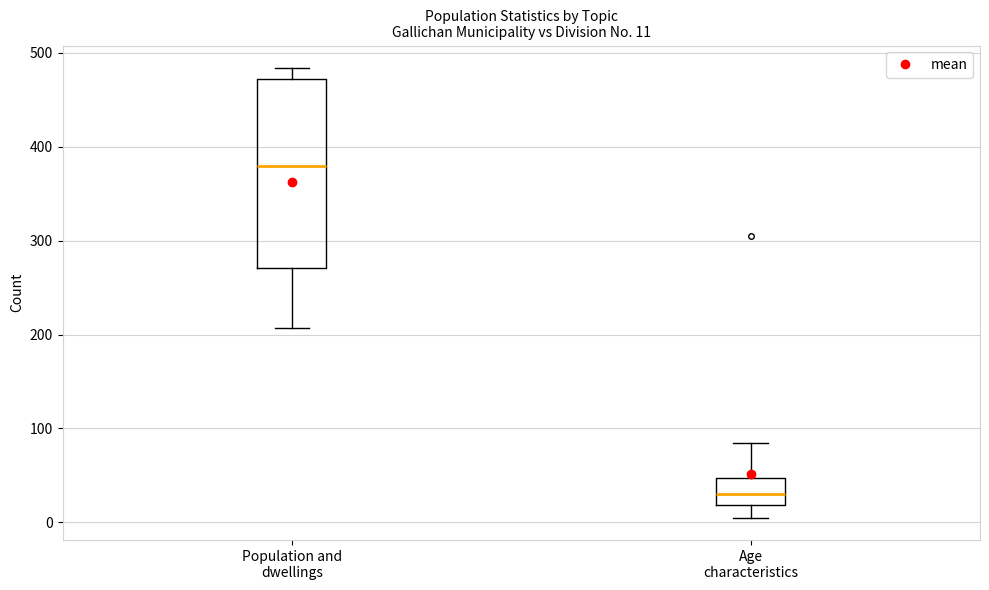

Which box's median line is the highest?

Population and dwellings